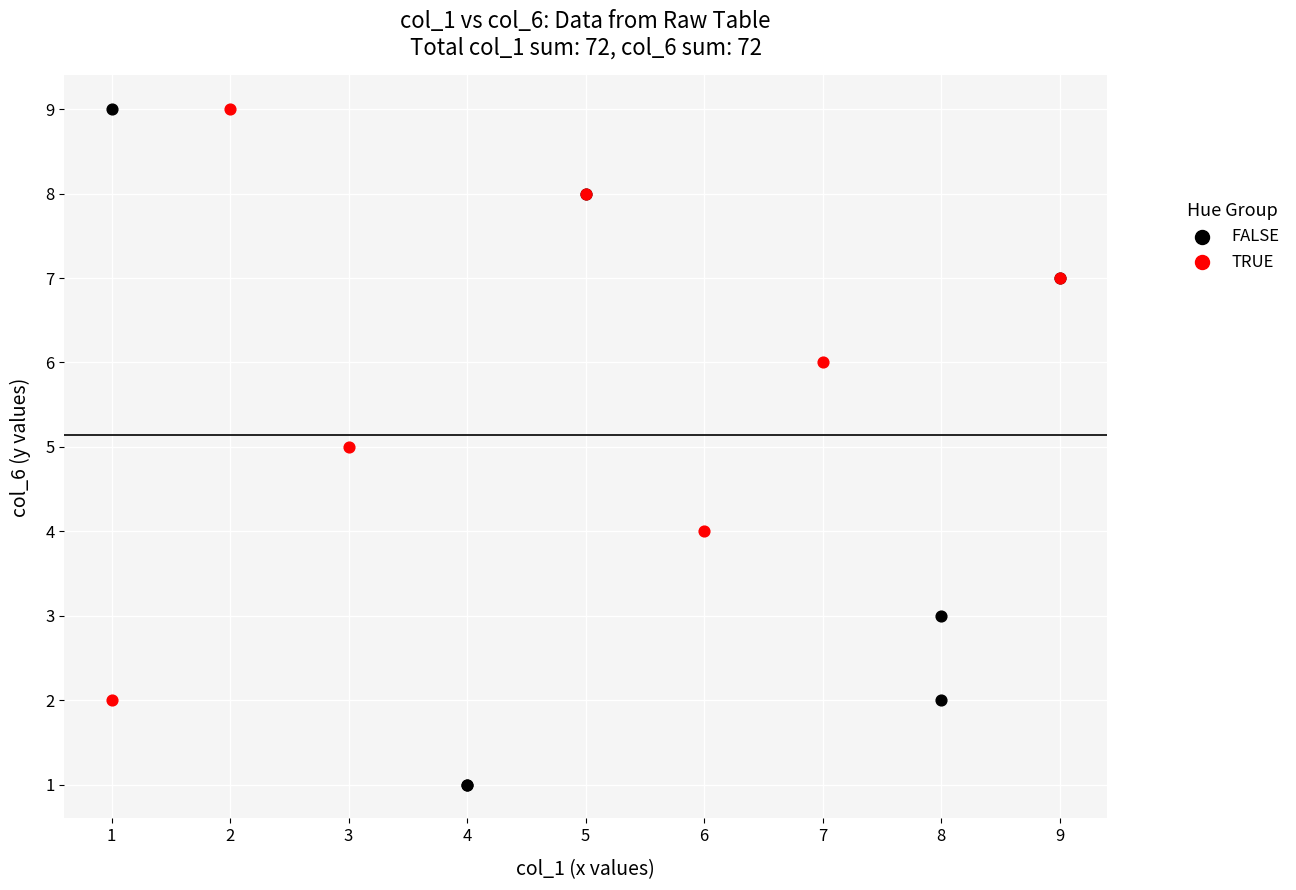

What are all the series names shown in the legend?

FALSE, TRUE